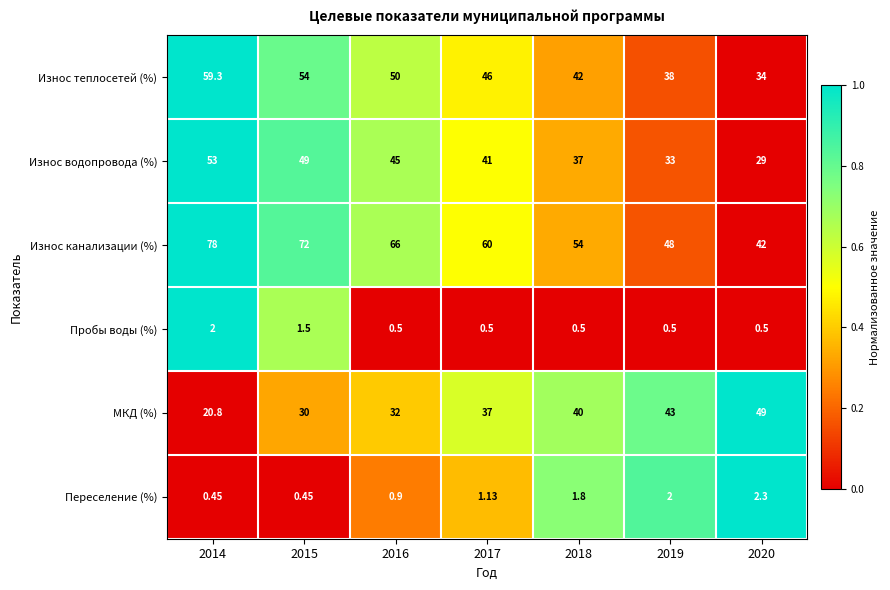

At how many categories does at least one series exceed 0?

7